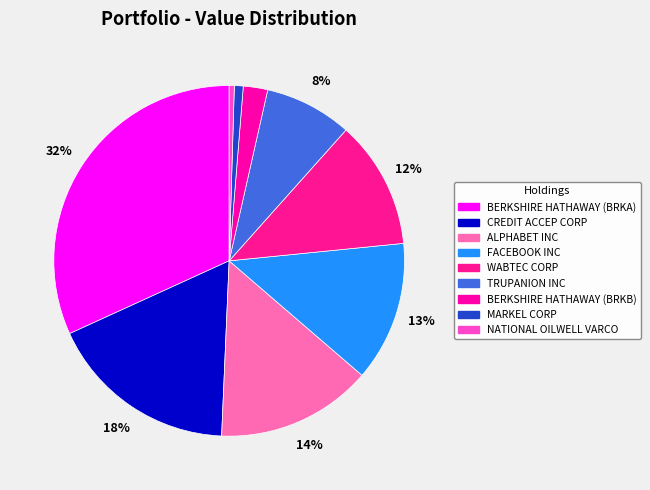

How many slices are in this pie chart?

9